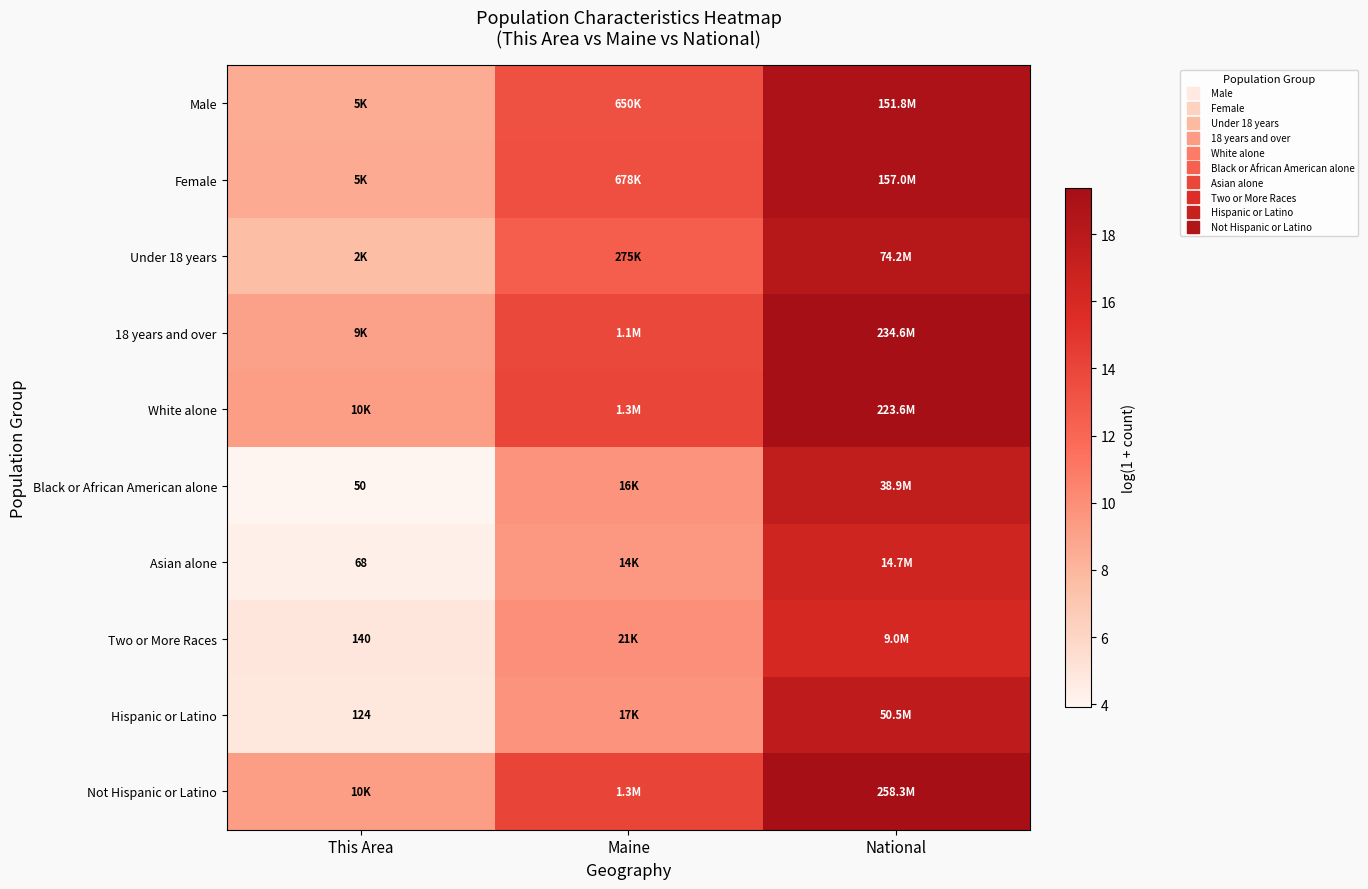

The Hispanic or Latino series shows 2.0 at This Area. True or false?

False